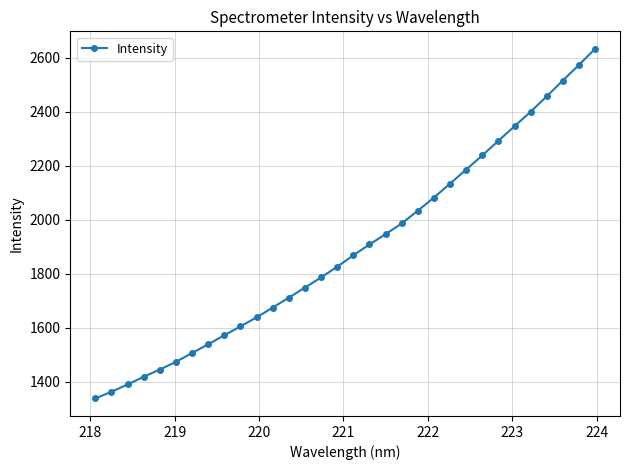

Reading left to right, transcribe all the data shown in this chart.

1337.3	1362.1	1389.1	1417.7	1444.4	1473.0	1505.8	1538.1	1571.5	1604.3	1637.9	1674.0	1711.0	1748.3	1785.9	1825.5	1867.8	1907.9	1946.1	1985.7	2033.1	2081.7	2133.3	2185.3	2237.8	2292.0	2345.6	2399.6	2456.7	2515.3	2573.0	2632.7